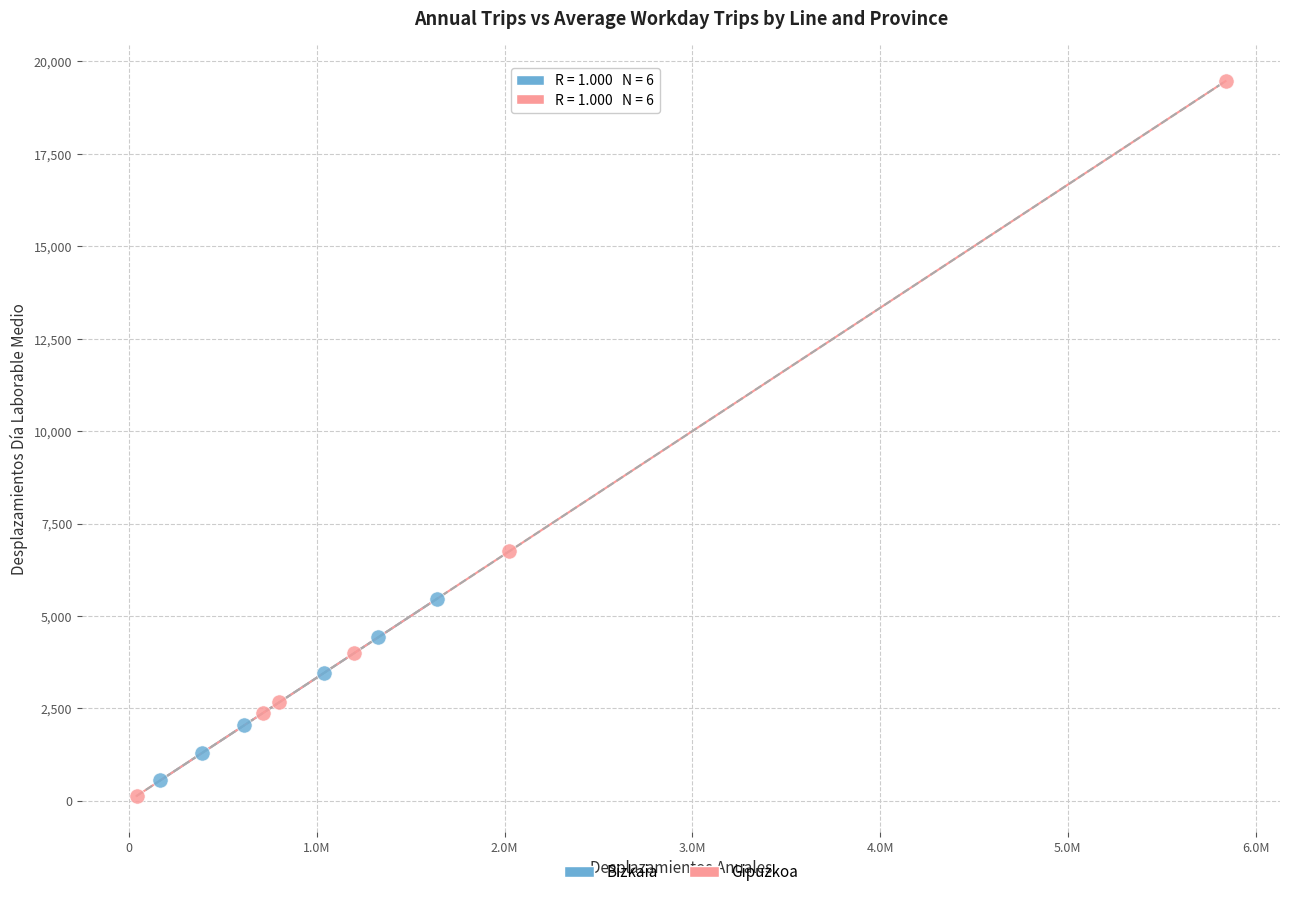

Which series has the widest spread of Y values?

Gipuzkoa